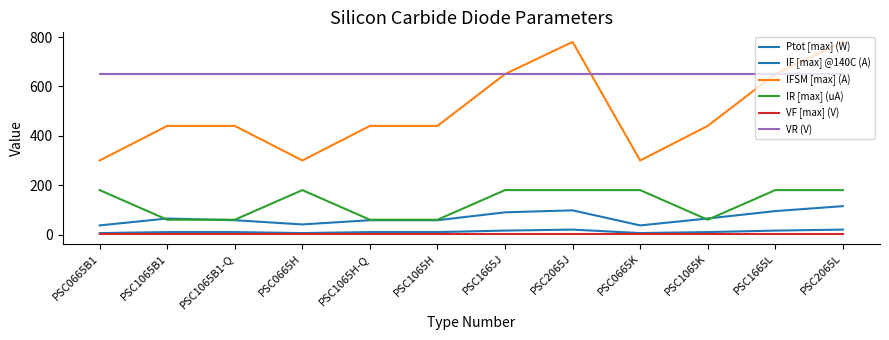

Does the chart have visible grid lines?

No